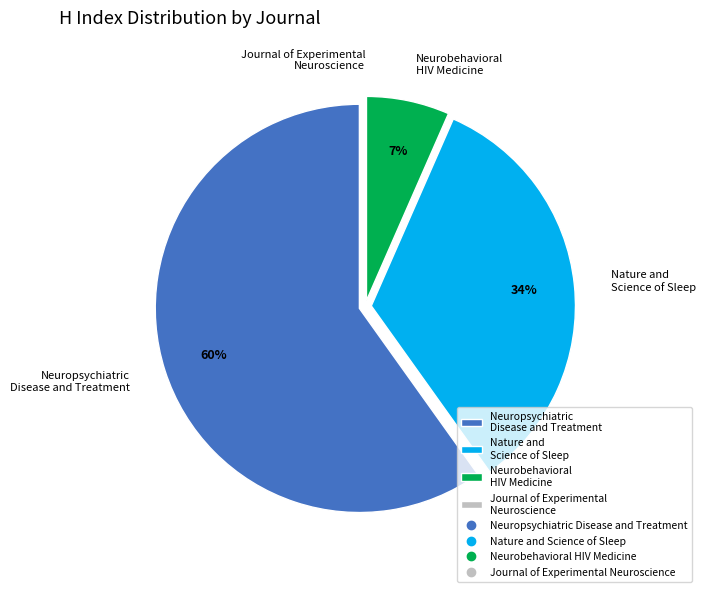

The Neurobehavioral HIV Medicine slice represents 1% of the pie. True or false?

False